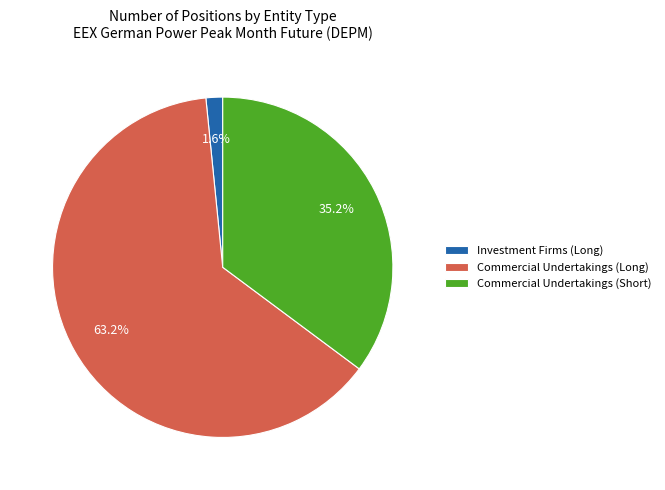

Do Investment Firms (Long) and Commercial Undertakings (Short) together represent more than half of the pie?

No